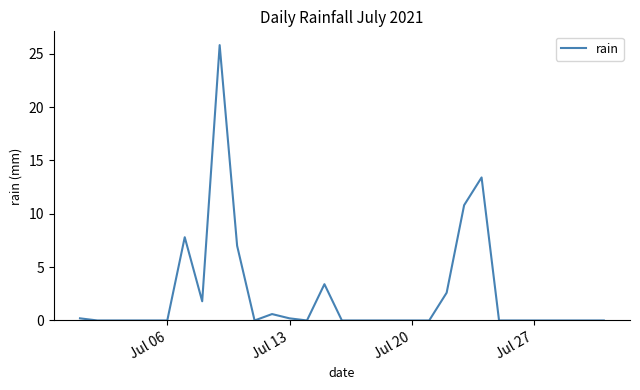

What is the greatest value displayed?

25.8